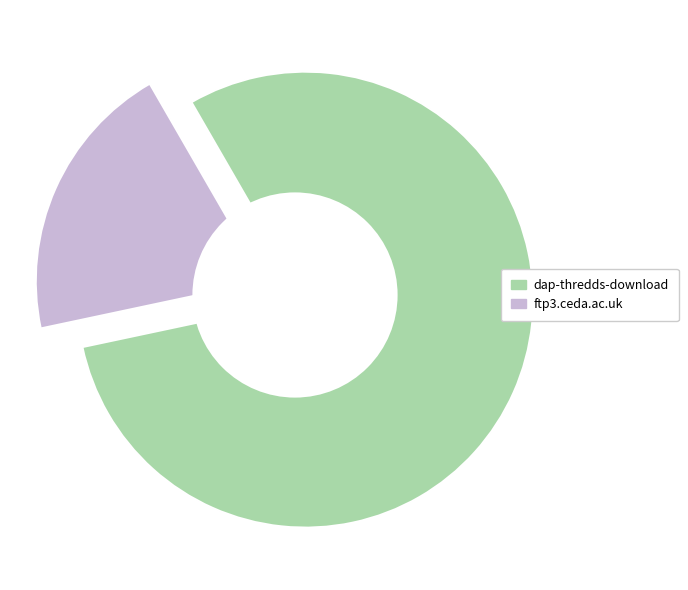

Between dap-thredds-download and ftp3.ceda.ac.uk, which is larger?

dap-thredds-download